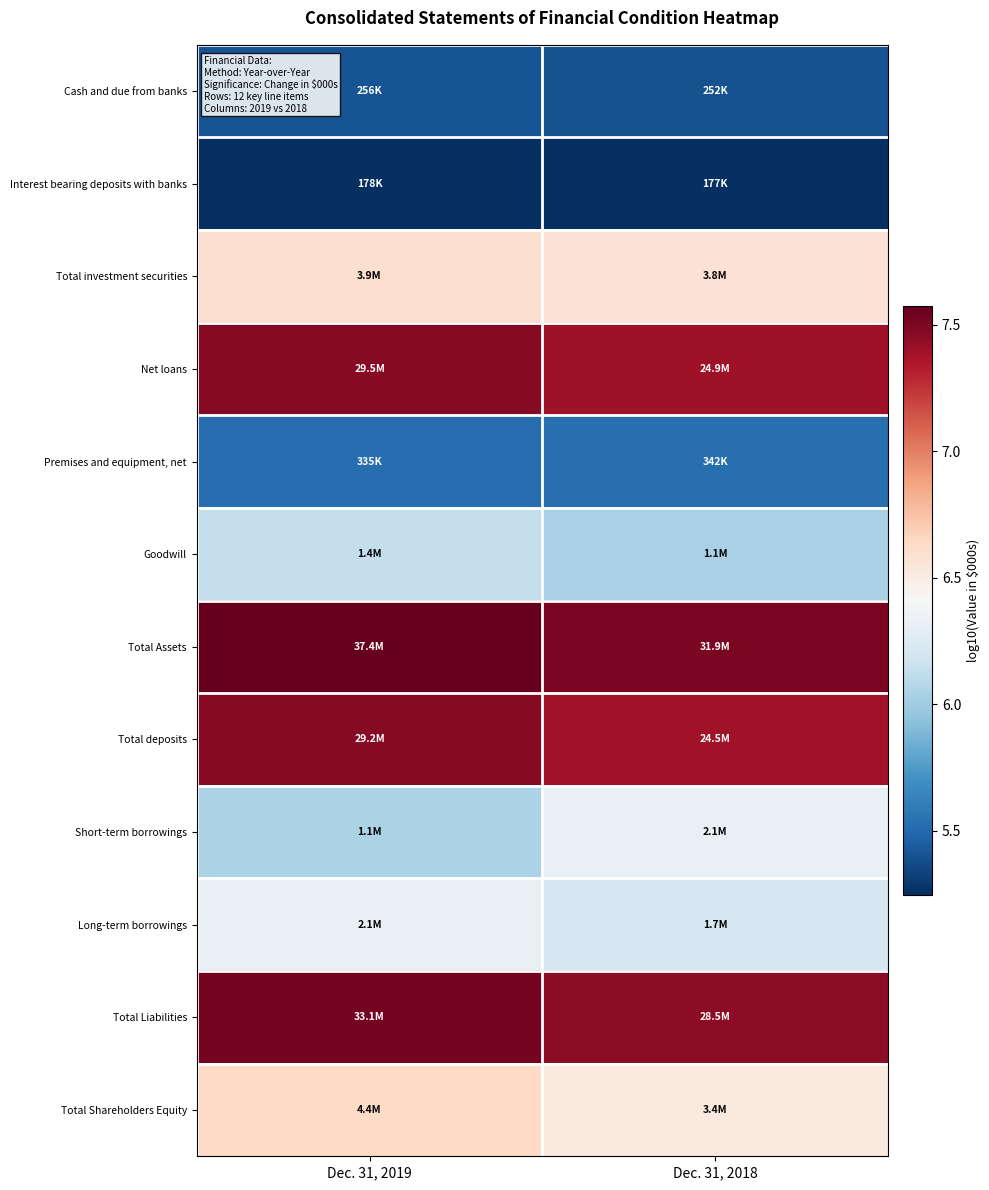

Which series has the largest total across all categories?

Total Assets